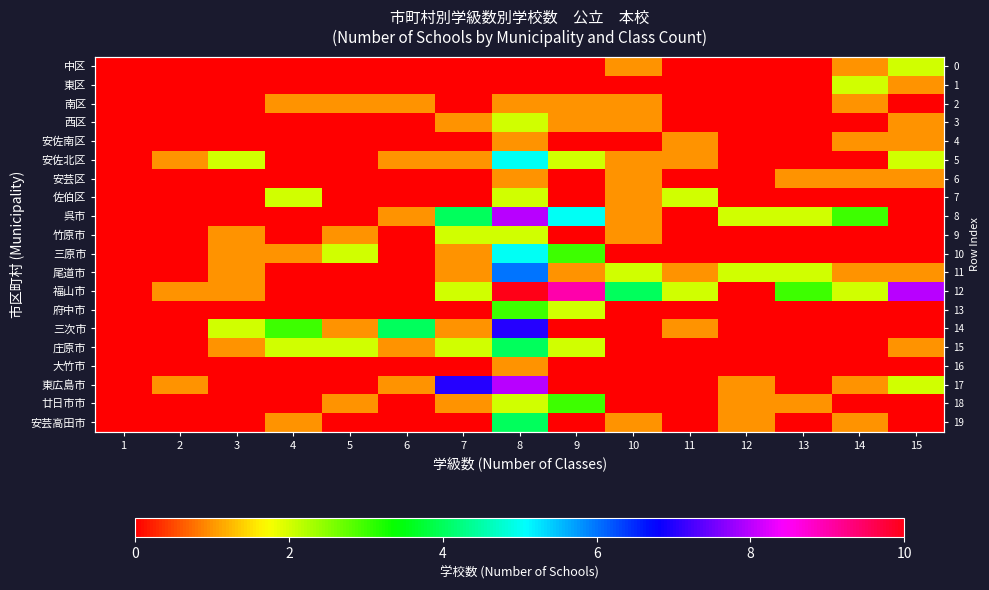

At which label is 庄原市 closest to 2?

4